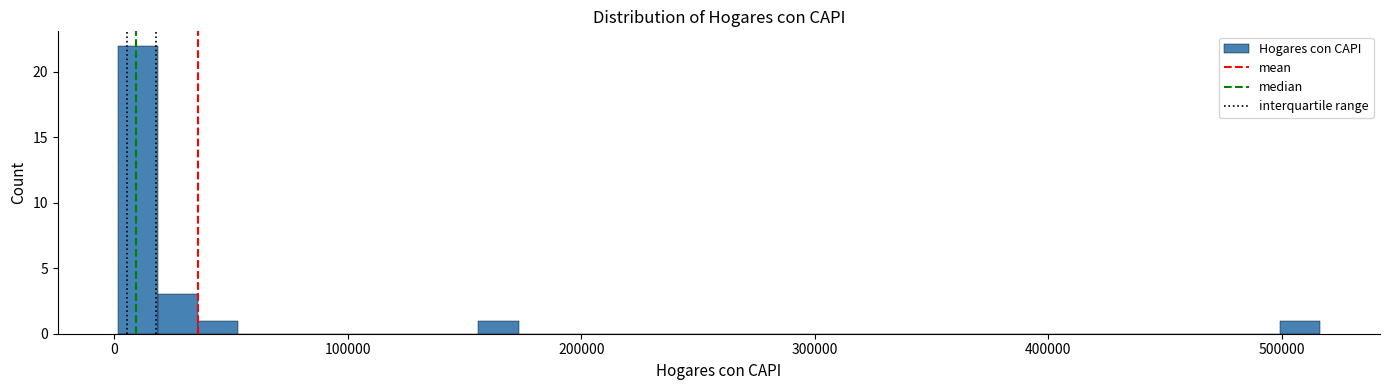

Around what value on the x-axis is the tallest bar? Give the approximate position of its centre, as read against the axis.

10000